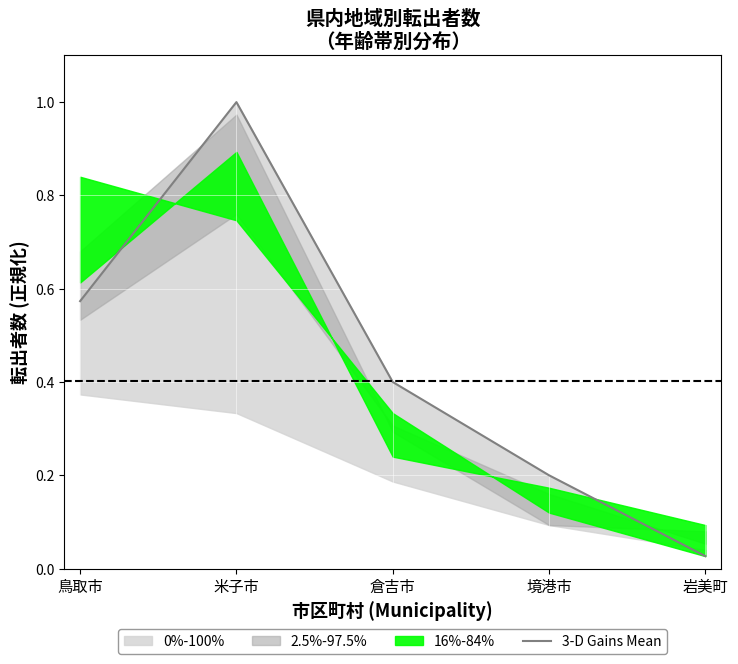

The chart shows a value of 0.4 at 鳥取市. True or false?

False